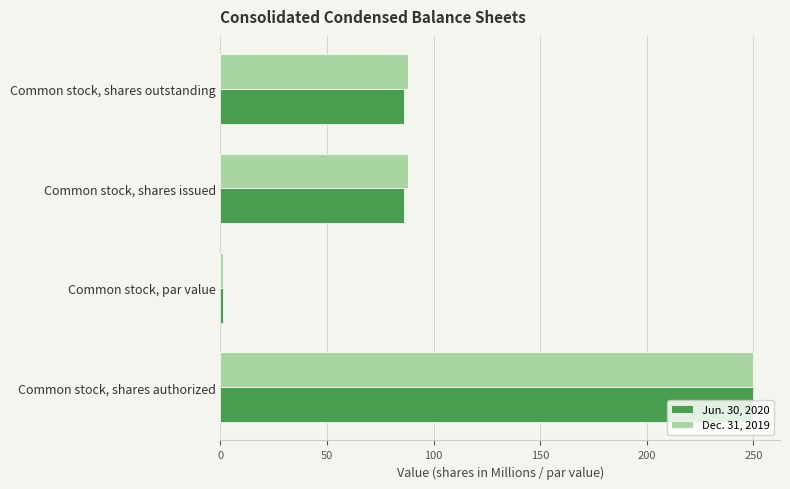

At which category is the sum across all series the highest?

Common stock, shares authorized